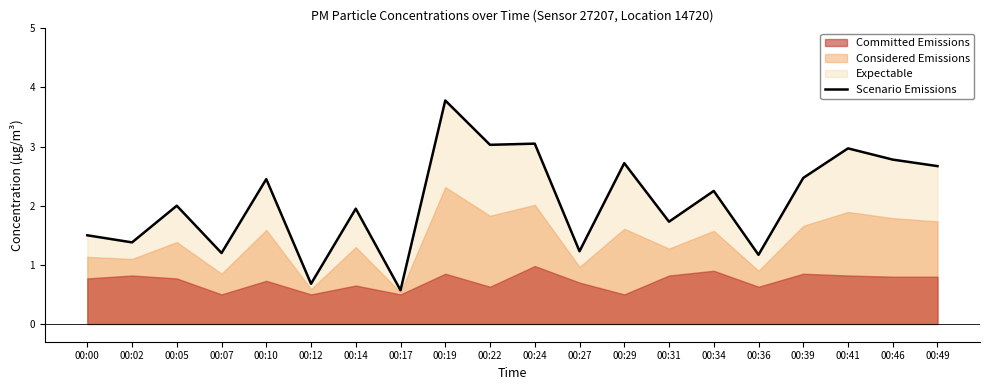

What is the minimum value shown in the chart?

0.6